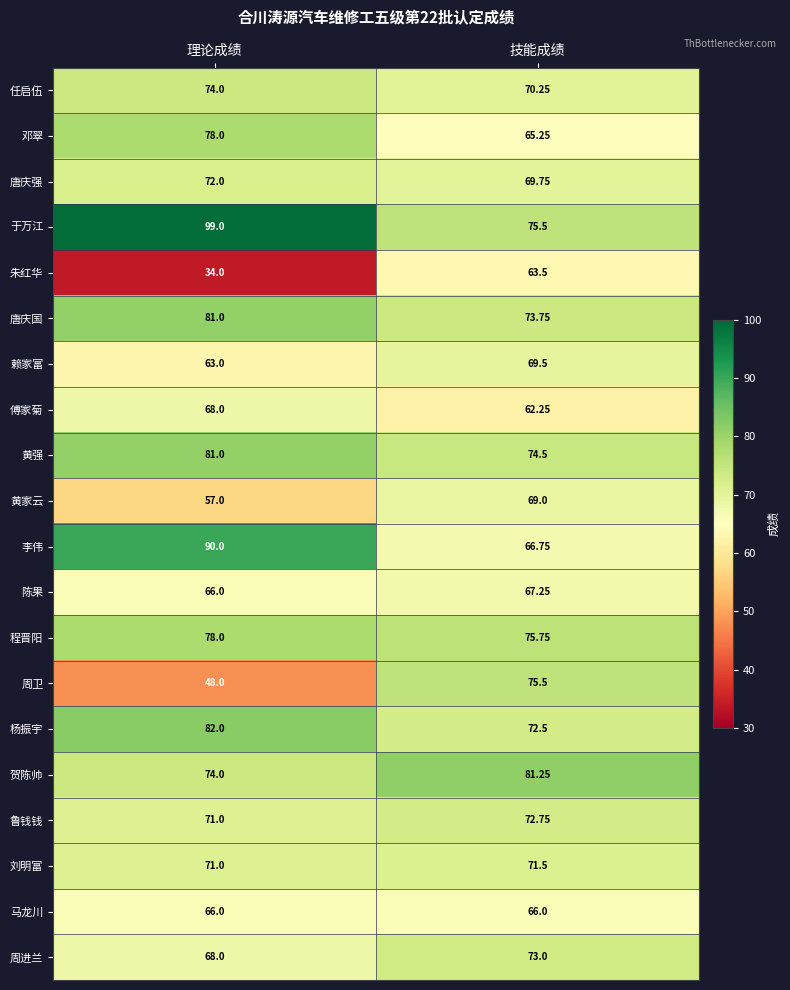

Is the value of 李伟 at 理论成绩 greater than the value of 程晋阳 at 理论成绩?

Yes